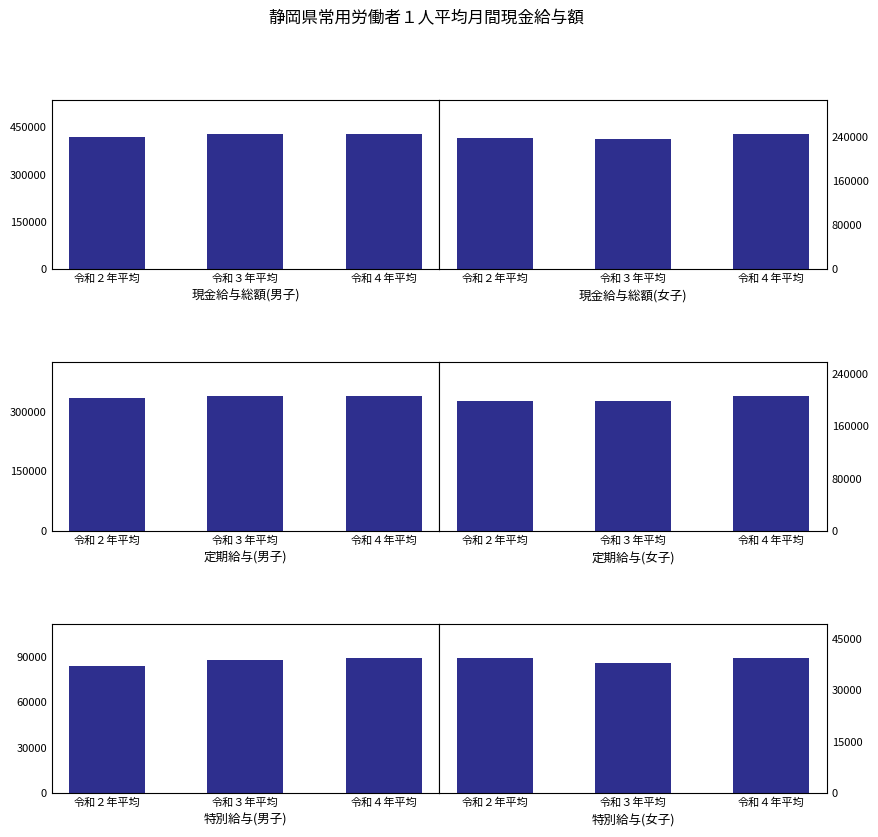

Reading left to right, list all the values displayed in this chart.

現金給与総額(男子): 令和２年平均=419202	令和３年平均=428224	令和４年平均=429583
現金給与総額(女子): 令和２年平均=237348	令和３年平均=236167	令和４年平均=245972
定期給与(男子): 令和２年平均=334885	令和３年平均=340508	令和４年平均=339941
定期給与(女子): 令和２年平均=197866	令和３年平均=198171	令和４年平均=206488
特別給与(男子): 令和２年平均=84317	令和３年平均=87716	令和４年平均=89642
特別給与(女子): 令和２年平均=39482	令和３年平均=37996	令和４年平均=39484